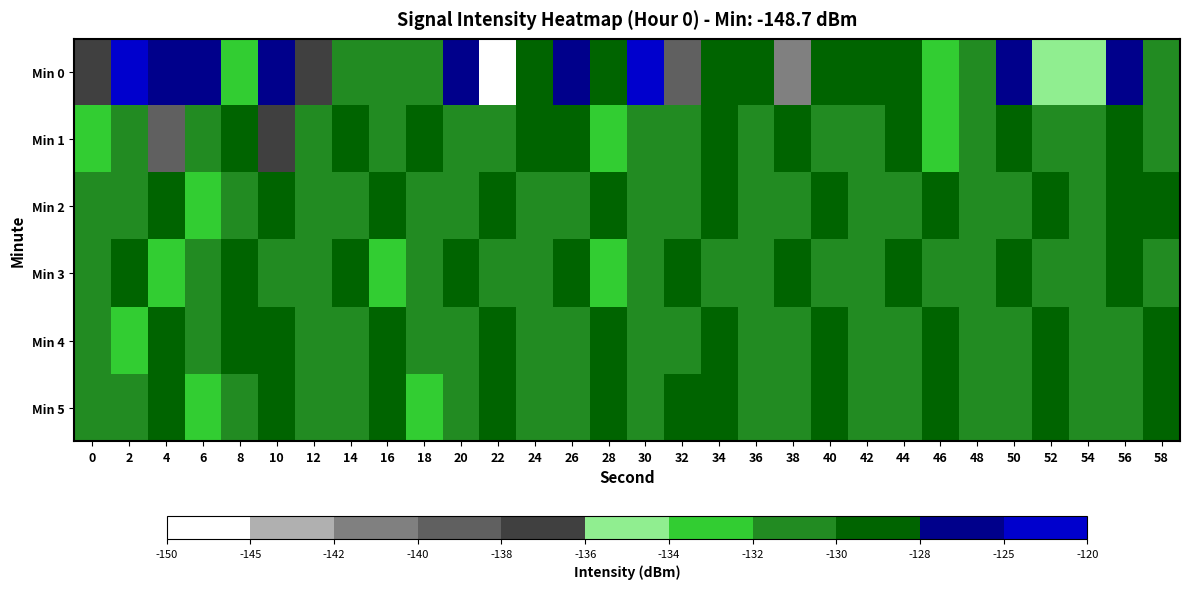

Reading left to right, transcribe all the data shown in this chart.

Min 0: 0=-137.0	2=-124.5	4=-127.7	6=-127.1	8=-132.2	10=-126.9	12=-137.4	14=-130.4	16=-131.2	18=-130.8	20=-127.5	22=-148.7	24=-128.1	26=-127.6	28=-128.5	30=-124.6	32=-138.2	34=-129.5	36=-129.9	38=-140.1	40=-130.0	42=-129.3	44=-129.6	46=-132.0	48=-131.8	50=-125.6	52=-134.3	54=-135.5	56=-125.0	58=-131.6
Min 1: 0=-132.3	2=-131.0	4=-138.7	6=-130.9	8=-129.1	10=-137.7	12=-130.2	14=-128.1	16=-131.2	18=-129.1	20=-130.5	22=-131.2	24=-129.8	26=-128.9	28=-132.1	30=-130.3	32=-131.4	34=-129.6	36=-130.7	38=-128.5	40=-131.8	42=-130.1	44=-129.3	46=-132.4	48=-130.9	50=-129.7	52=-131.1	54=-130.5	56=-129.9	58=-131.3
Min 2: 0=-130.2	2=-131.5	4=-129.1	6=-132.3	8=-130.8	10=-129.4	12=-131.7	14=-130.2	16=-129.6	18=-132.0	20=-130.5	22=-129.8	24=-131.2	26=-130.7	28=-129.3	30=-131.9	32=-130.4	34=-129.7	36=-131.1	38=-130.6	40=-129.2	42=-131.8	44=-130.3	46=-129.5	48=-131.6	50=-130.1	52=-129.8	54=-131.4	56=-130.0	58=-129.9
Min 3: 0=-131.7	2=-129.9	4=-132.1	6=-130.6	8=-129.2	10=-131.8	12=-130.3	14=-129.6	16=-132.2	18=-130.7	20=-129.3	22=-131.5	24=-130.1	26=-129.8	28=-132.4	30=-130.9	32=-129.1	34=-131.3	36=-130.5	38=-129.7	40=-131.9	42=-130.4	44=-129.3	46=-131.6	48=-130.2	50=-129.9	52=-131.1	54=-130.6	56=-129.4	58=-131.8
Min 4: 0=-130.1	2=-132.3	4=-129.7	6=-131.4	8=-130.0	10=-129.6	12=-131.2	14=-130.8	16=-129.4	18=-131.7	20=-130.3	22=-129.9	24=-131.5	26=-130.6	28=-129.2	30=-131.8	32=-130.4	34=-129.7	36=-131.1	38=-130.5	40=-129.3	42=-131.6	44=-130.2	46=-129.8	48=-131.3	50=-130.7	52=-129.1	54=-131.9	56=-130.4	58=-129.6
Min 5: 0=-131.2	2=-130.5	4=-129.8	6=-132.1	8=-130.6	10=-129.3	12=-131.7	14=-130.1	16=-129.7	18=-132.3	20=-130.8	22=-129.4	24=-131.5	26=-130.2	28=-129.9	30=-131.4	32=-130.0	34=-129.6	36=-131.8	38=-130.3	40=-129.1	42=-131.6	44=-130.7	46=-129.2	48=-131.3	50=-130.9	52=-129.5	54=-131.1	56=-130.4	58=-129.8